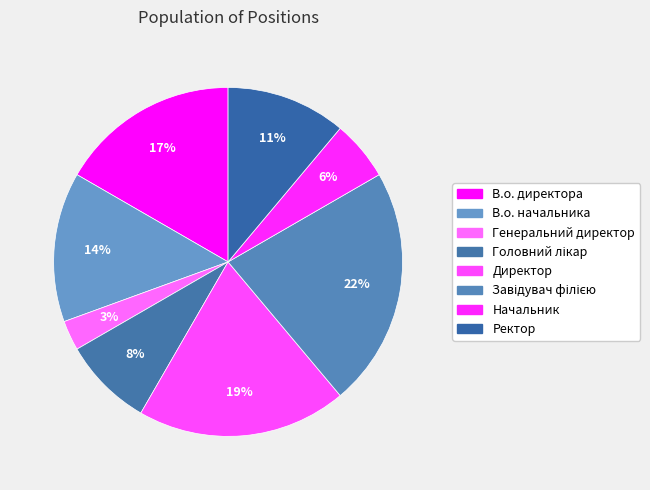

What portion of the pie excludes В.о. директора?

83.3%